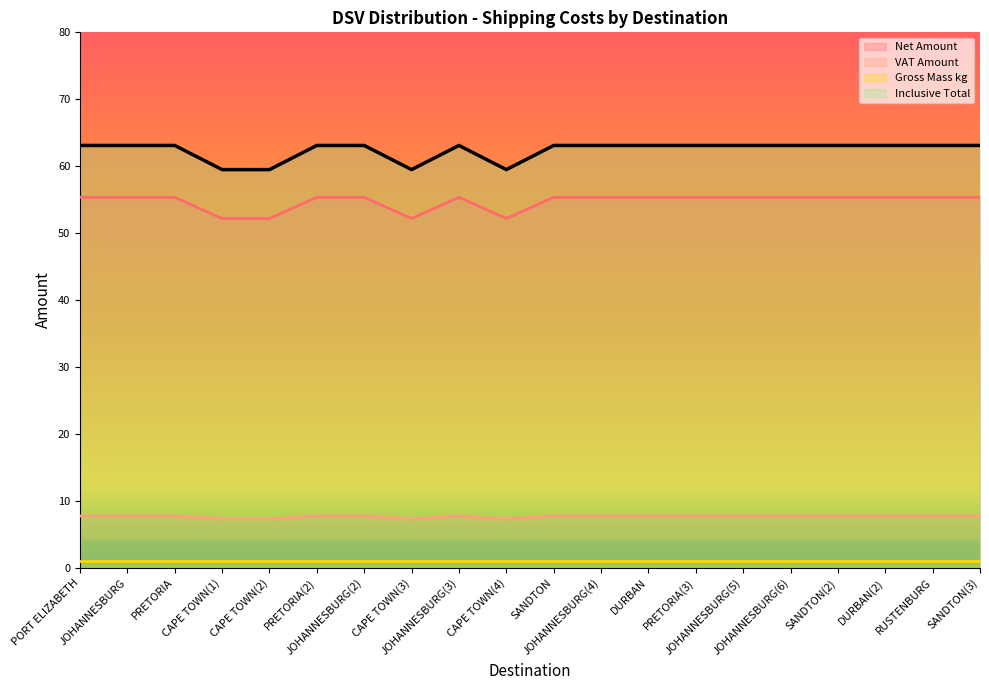

What is the difference between the highest and lowest values at JOHANNESBURG(2)?

62.1